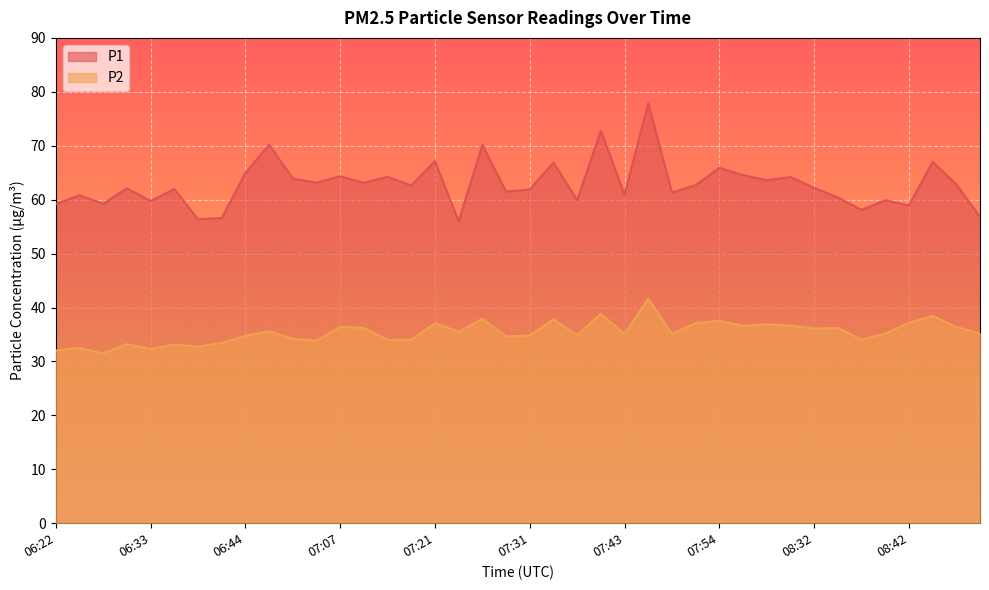

True or false: P1 and P2 intersect in this chart.

False